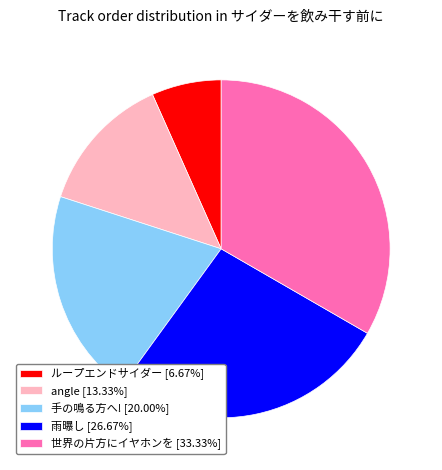

Do 手の鳴る方へ! [20.00%] and angle [13.33%] together represent more than half of the pie?

No